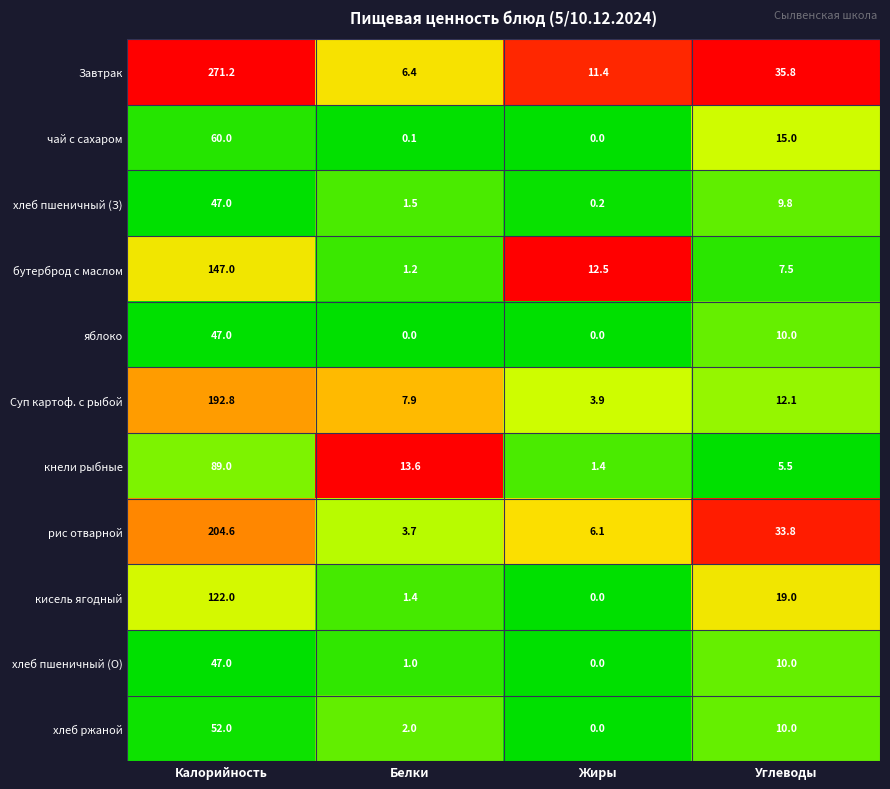

At which label does Завтрак first exceed 35?

Калорийность